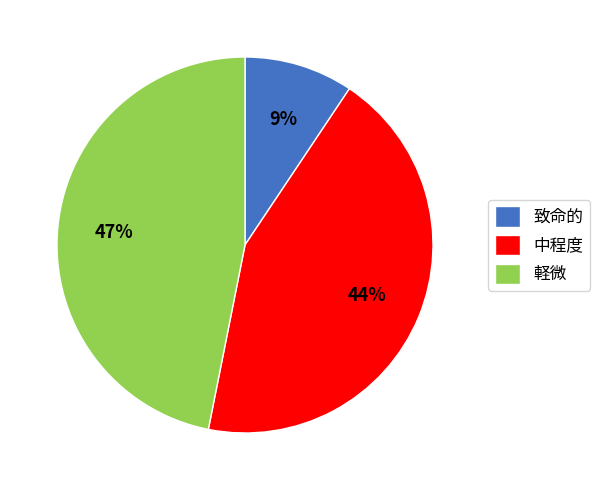

What is the smallest slice in the pie chart?

致命的